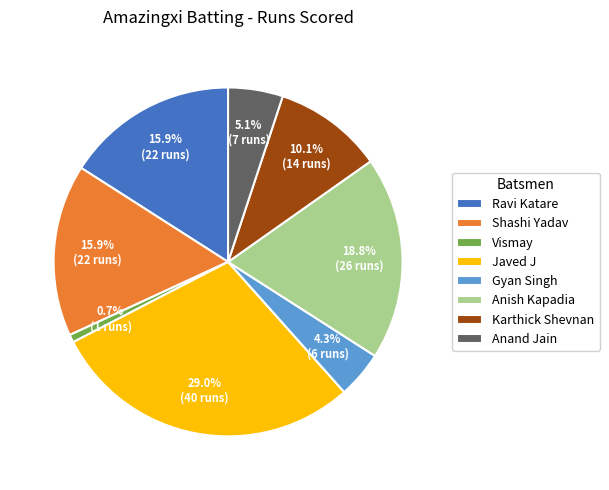

Between Ravi Katare and Vismay, which is larger?

Ravi Katare